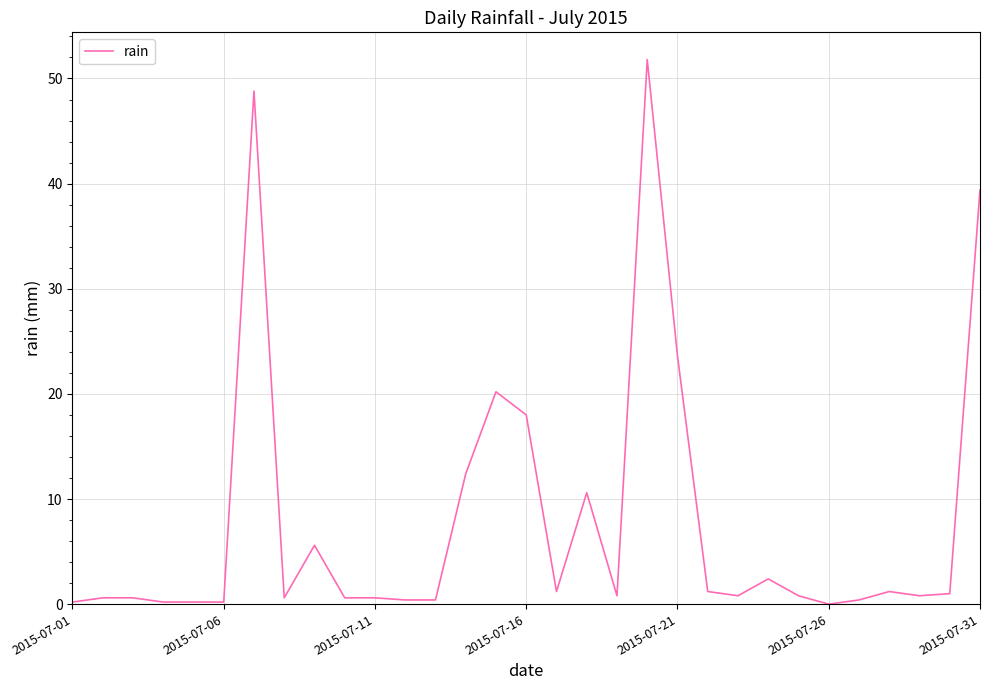

What is the maximum value shown in the chart?

51.8